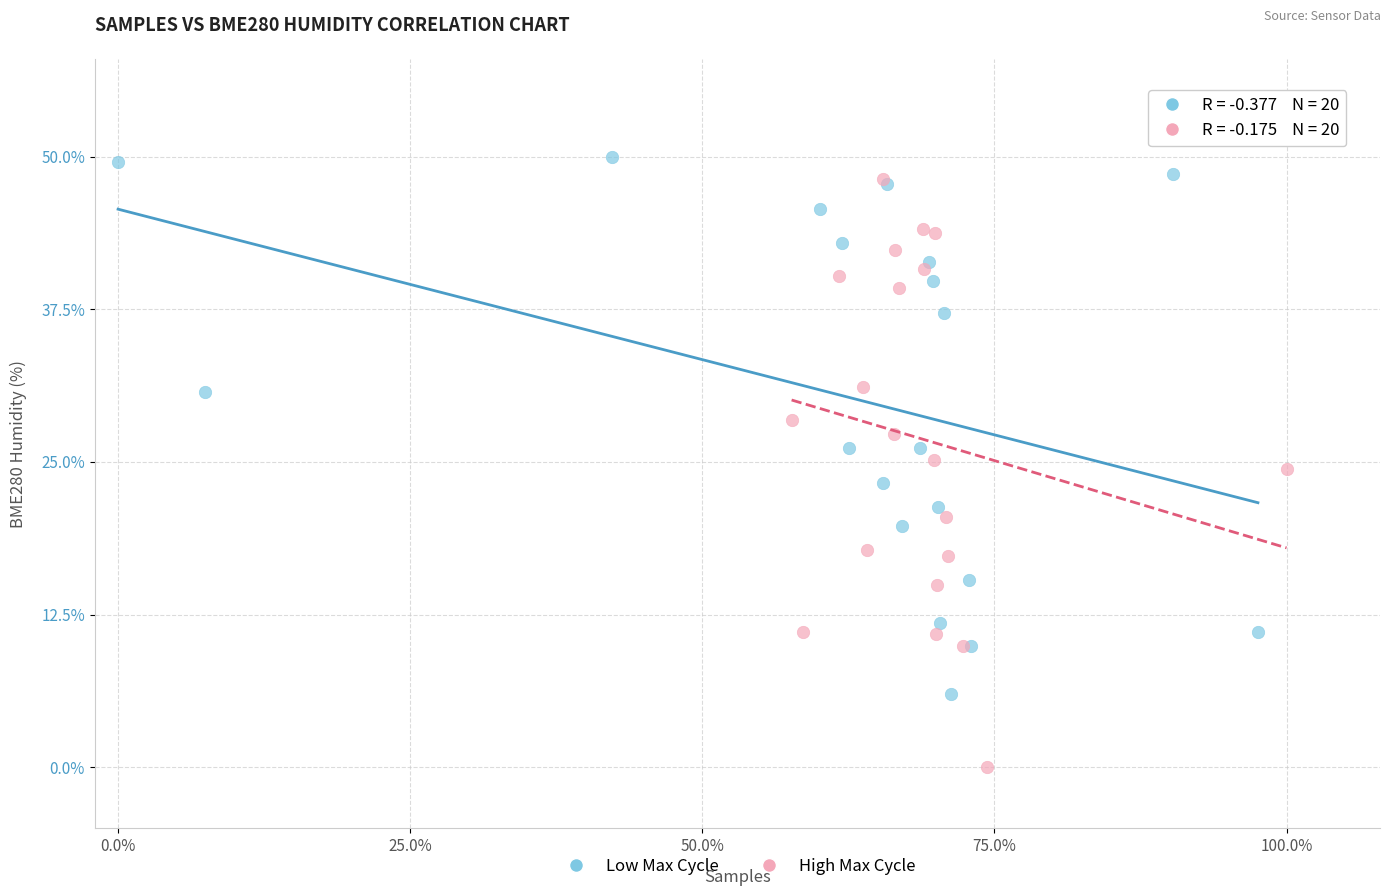

What are all the series names shown in the legend?

Low Max Cycle, High Max Cycle